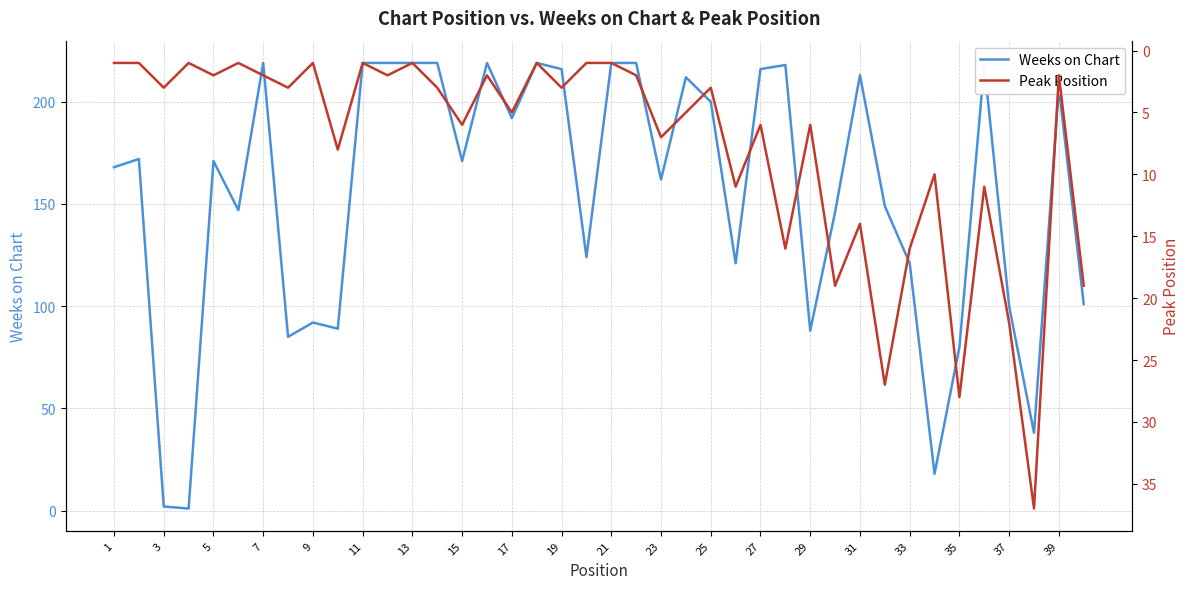

What is the maximum value for Weeks on Chart?

219